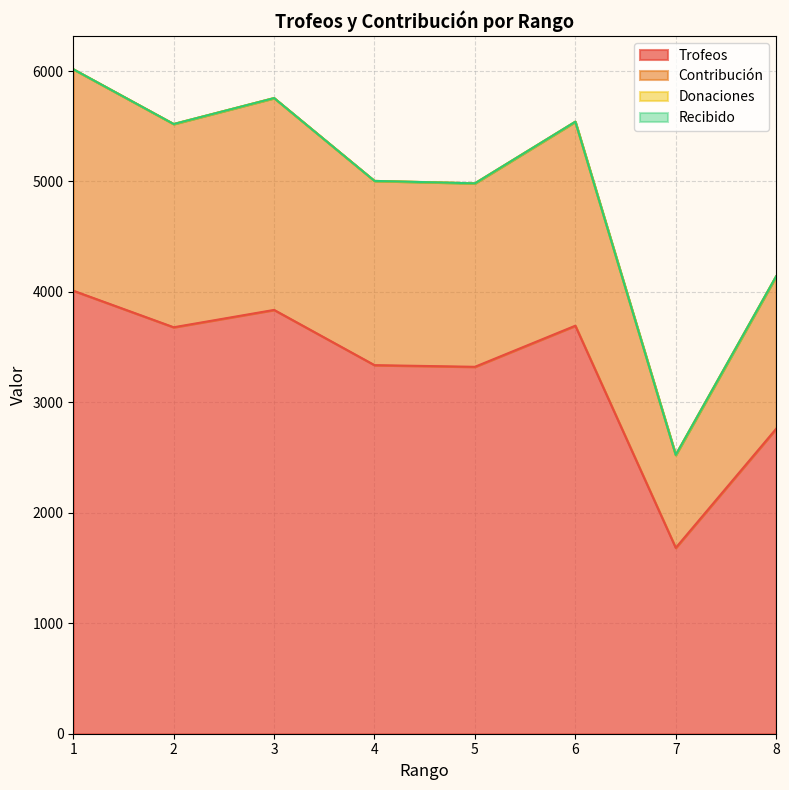

In Contribución, how many points are lower than both neighbors (excluding endpoints)?

3